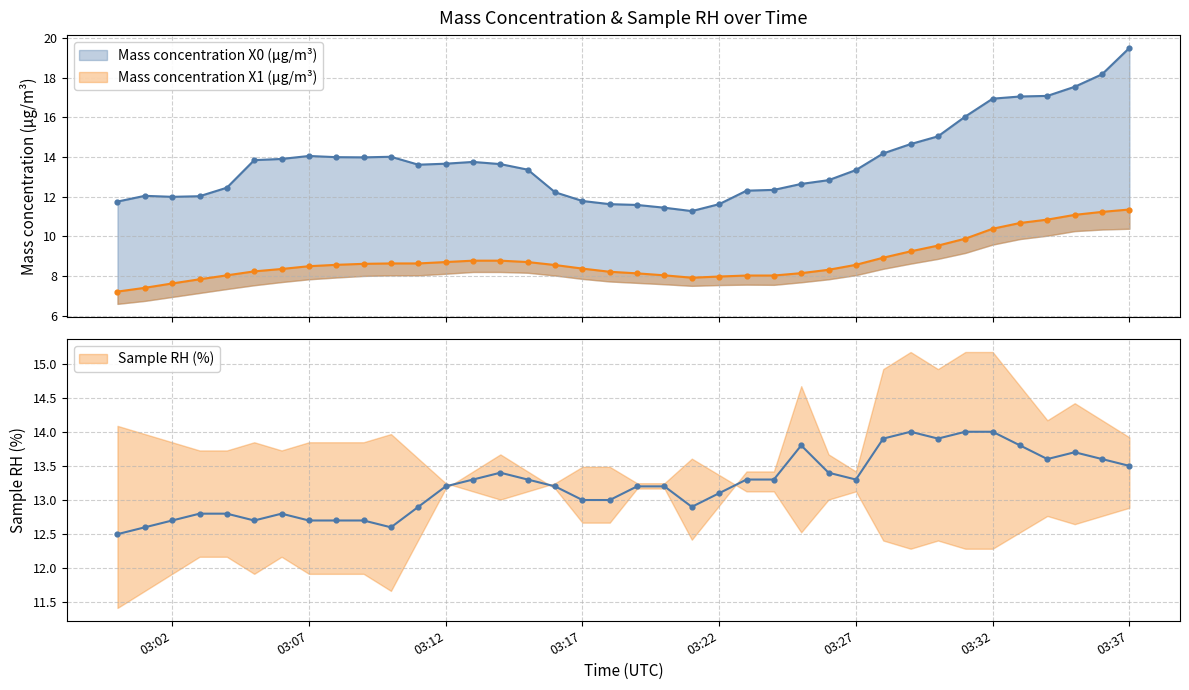

Which series has the largest total across all categories?

Mass concentration X0 (μg/m³)